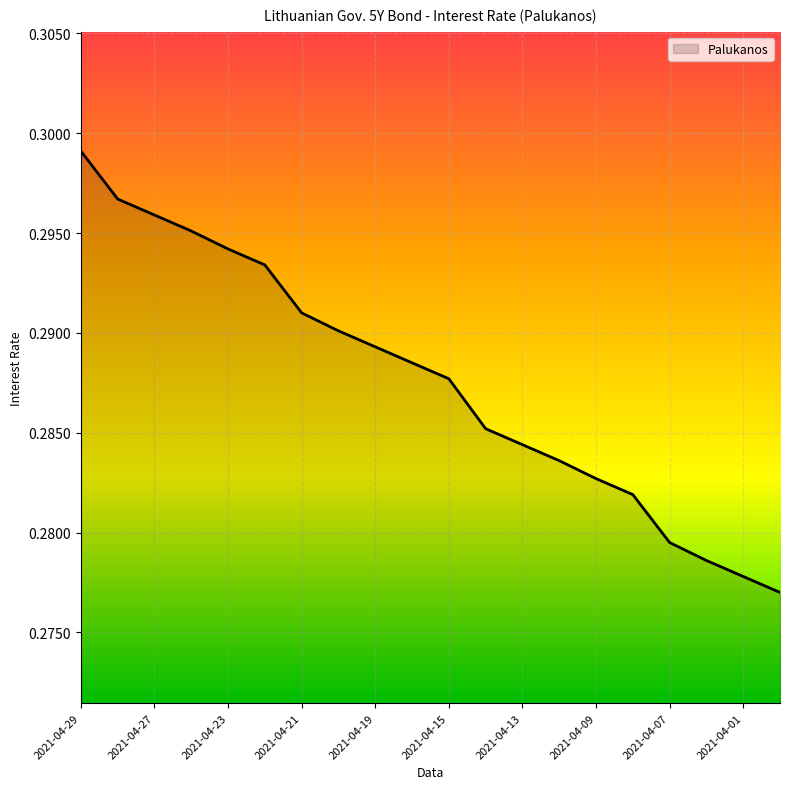

How many lines are shown in the chart?

1